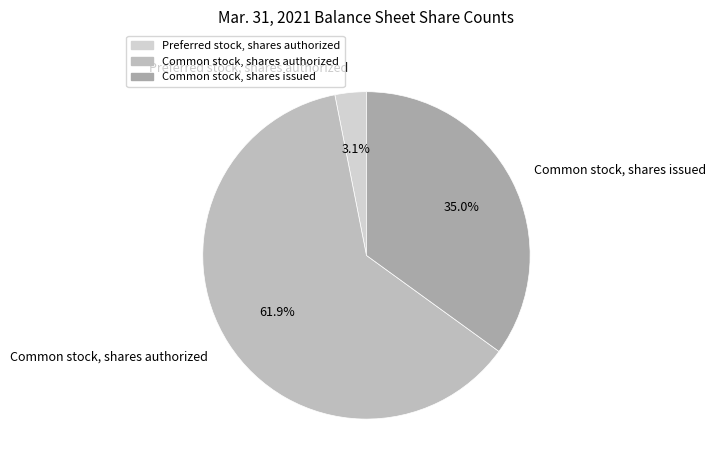

Is it true that Common stock, shares issued is 35% of the pie?

True